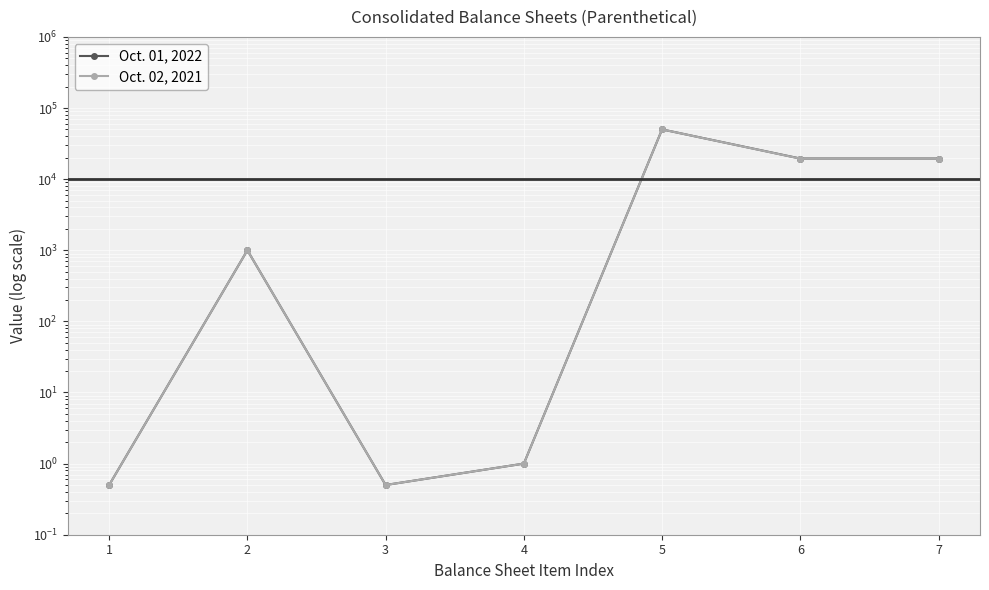

Is the value of Oct. 01, 2022 at 3 greater than the value of Oct. 02, 2021 at 3?

No